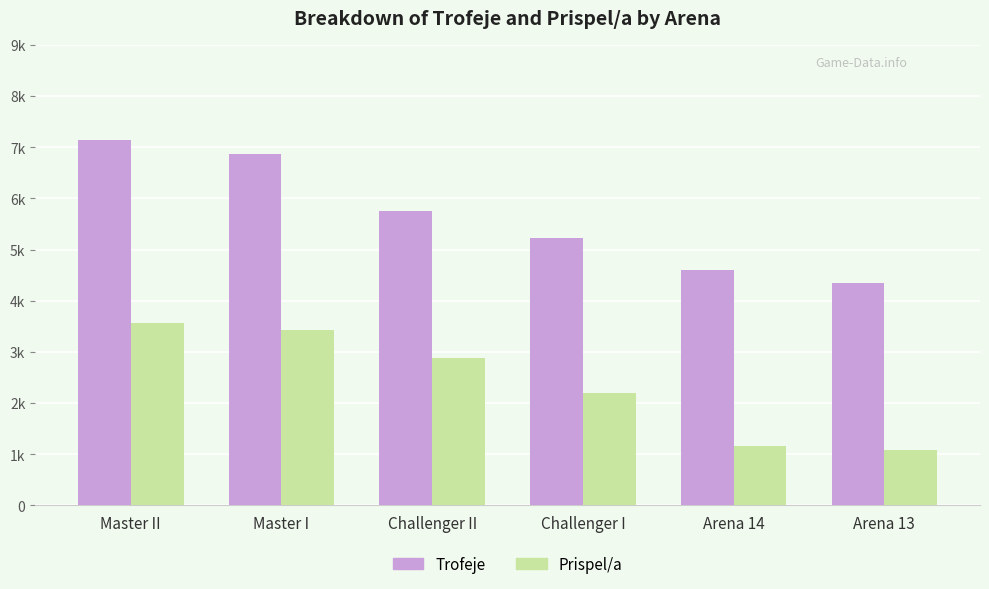

Are the bars horizontal?

No